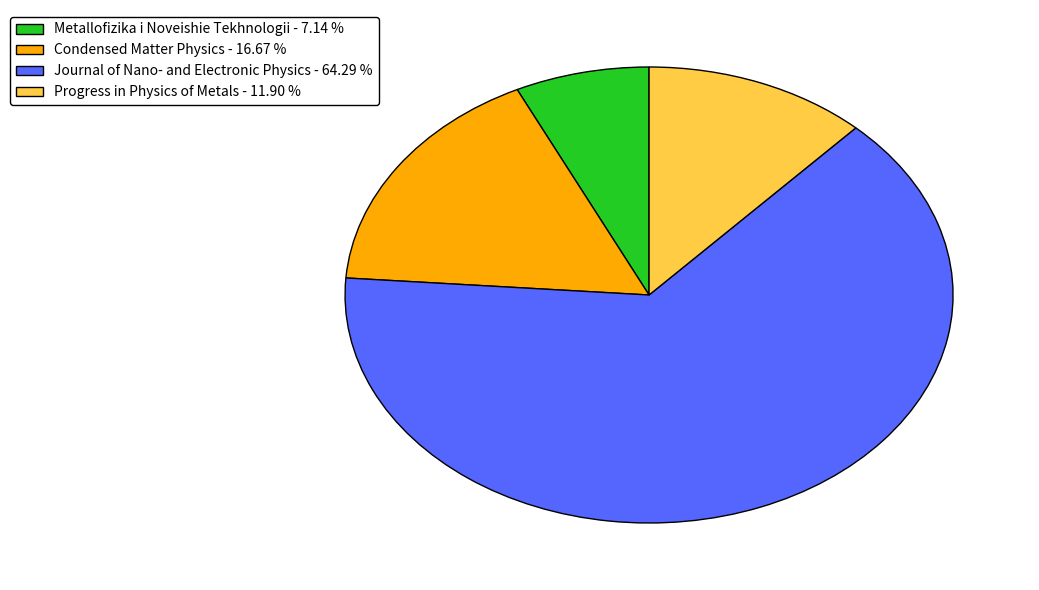

Combined, do Metallofizika i Noveishie Tekhnologii - 7.14 % and Progress in Physics of Metals - 11.90 % account for over 50%?

No